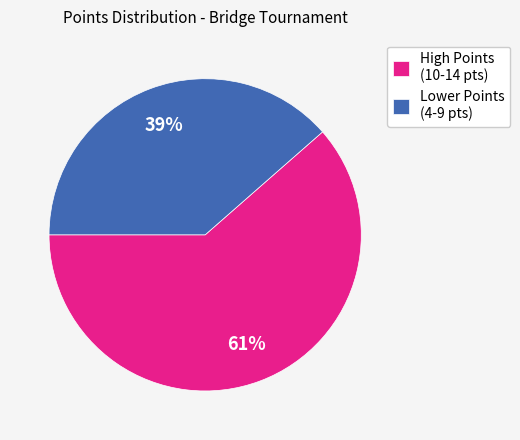

Is it true that Lower Points (4-9 pts) is 39% of the pie?

True